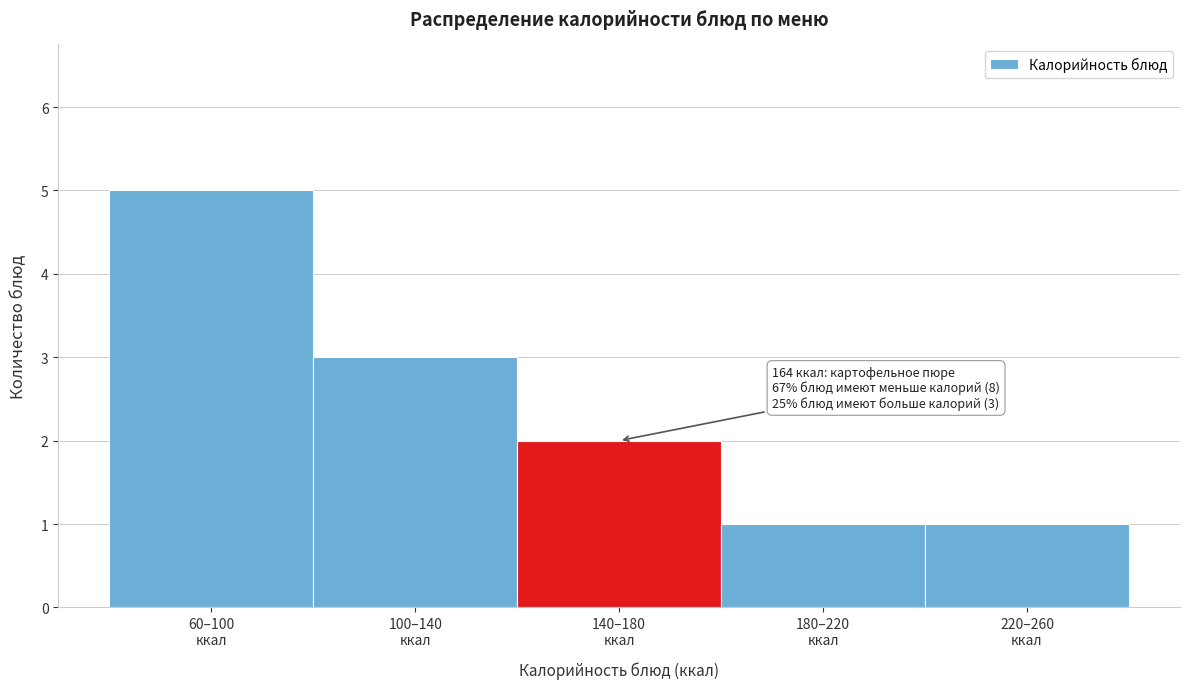

Reading left to right, list all the values displayed in this chart.

5	3	2	1	1